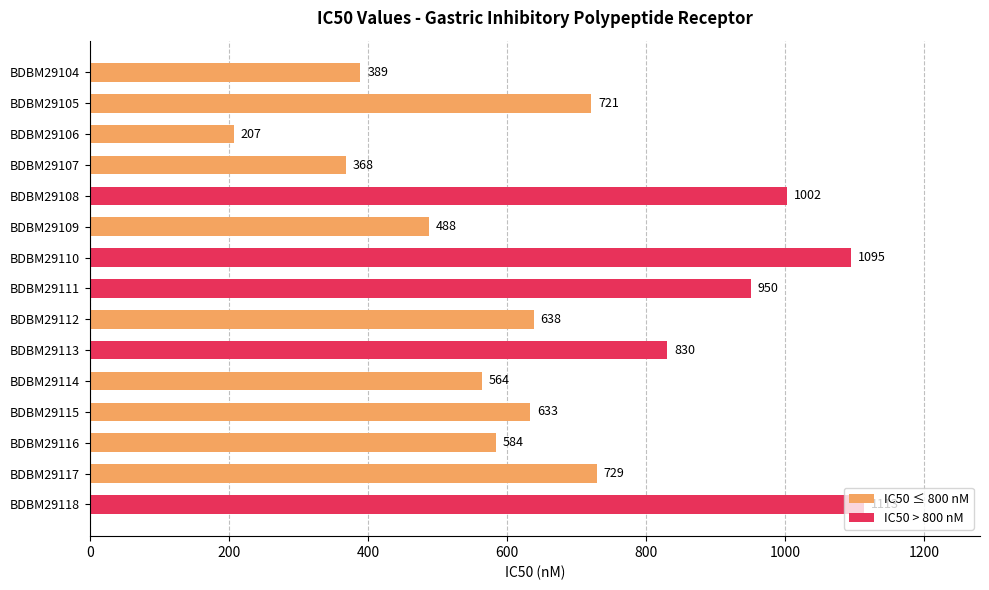

What is the value of the 9th bar from the top?

638